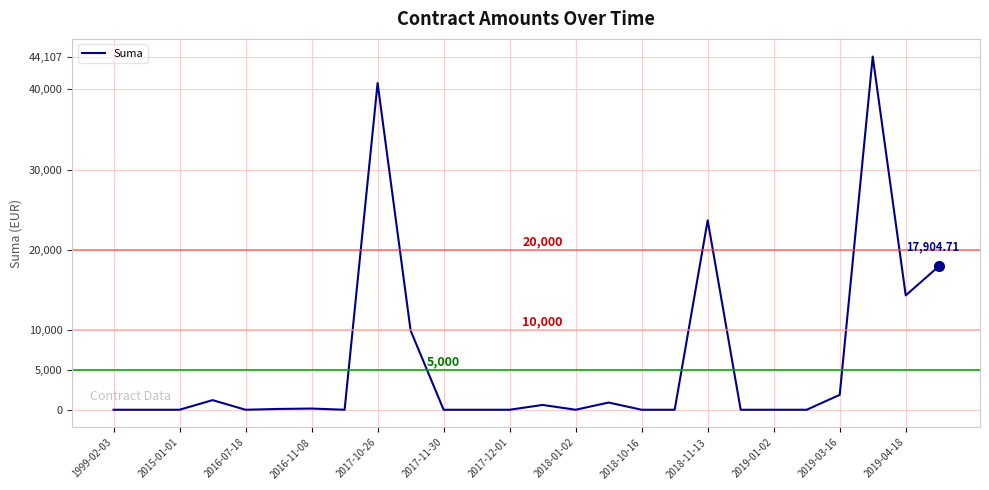

What is the difference between the maximum and minimum values?

44106.6